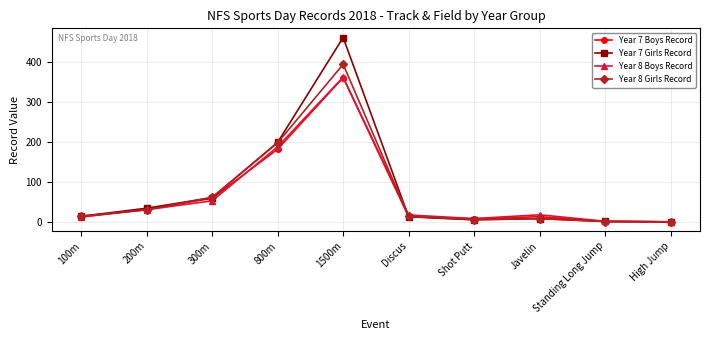

What is the minimum value for Year 7 Boys Record?

1.1